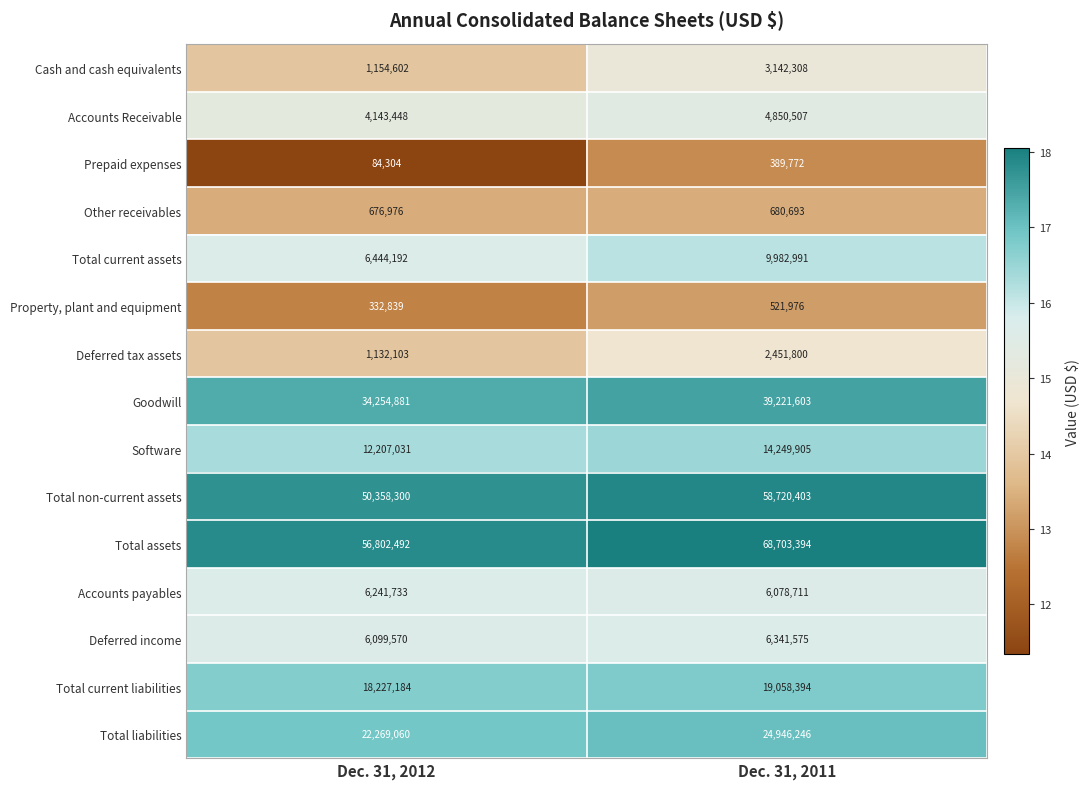

Which category has the highest value across all series?

Dec. 31, 2011